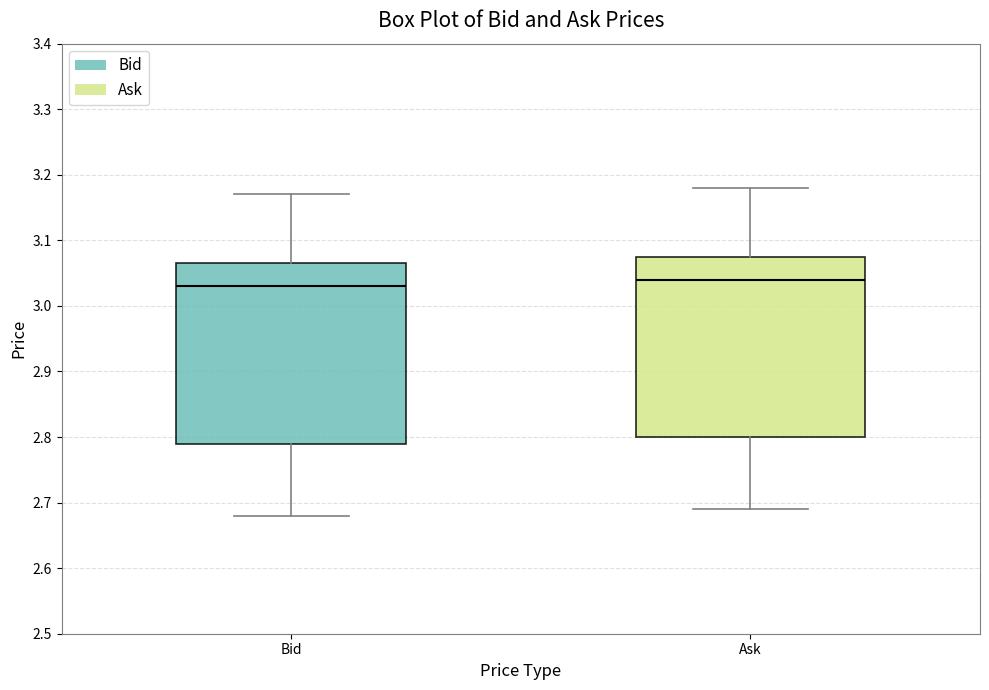

Reading left to right, read every box against the y-axis: the position of its median line, the range the box covers, and the ends of its whiskers. The values are not printed on the chart, so give them approximately, as read against the axis.

Bid: median 3.03, box 2.79 to 3.07, whiskers 2.68 to 3.17
Ask: median 3.04, box 2.80 to 3.08, whiskers 2.69 to 3.18